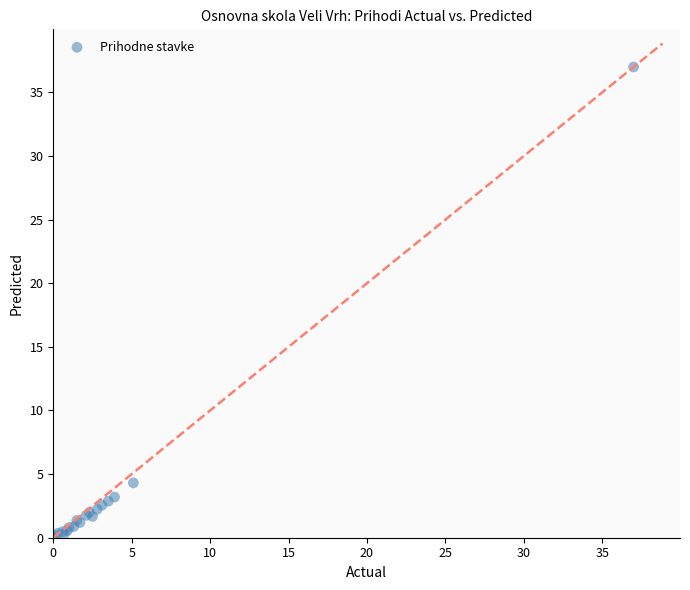

What Y value in the scatter plot is closest to 18?

4.3